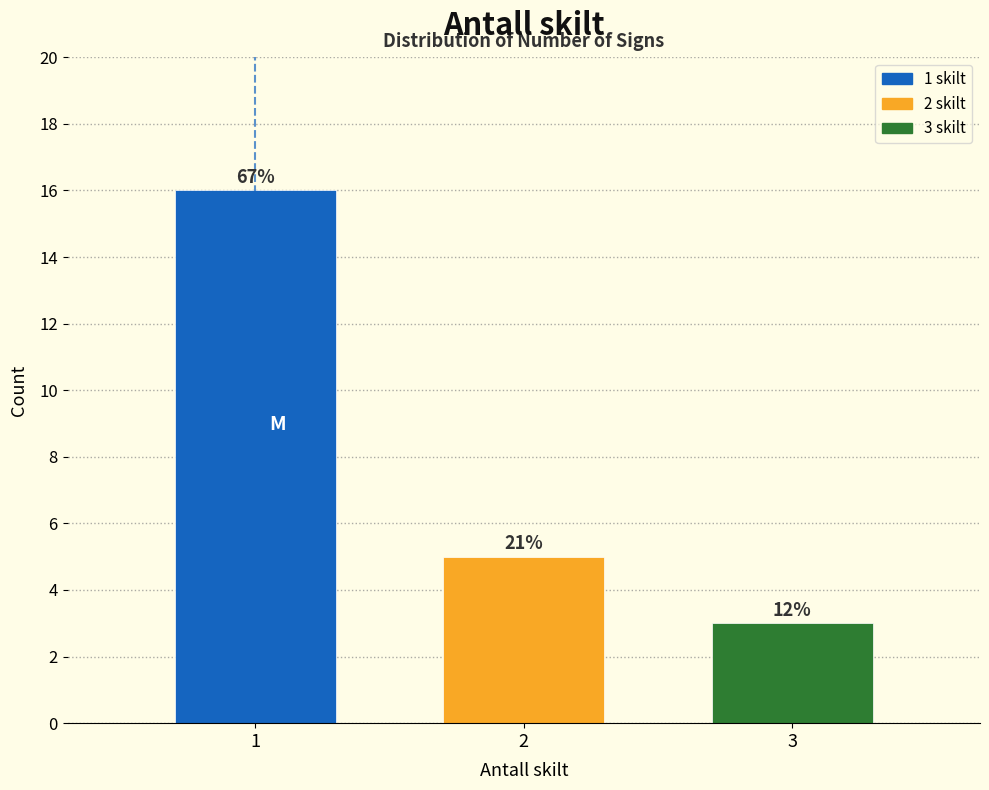

Does the chart contain any negative values?

No